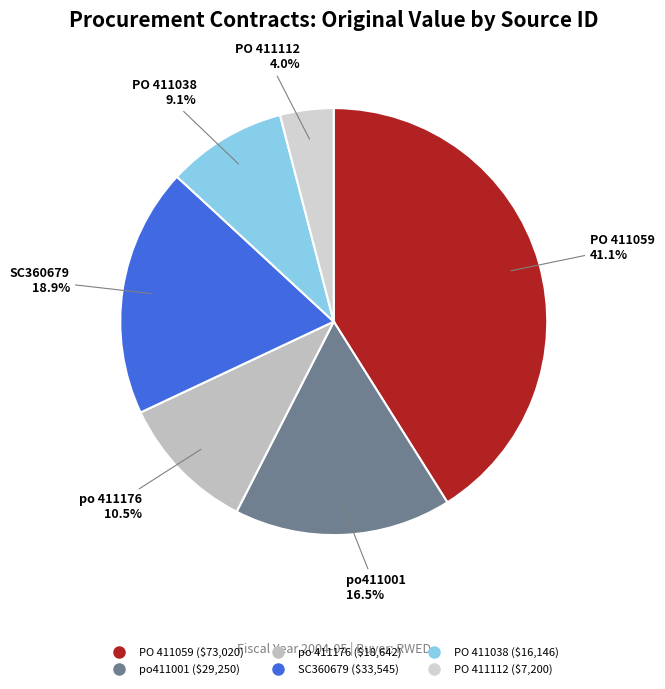

To the nearest percent, what is the difference between the PO 411059 and PO 411038 slice percentages?

32%